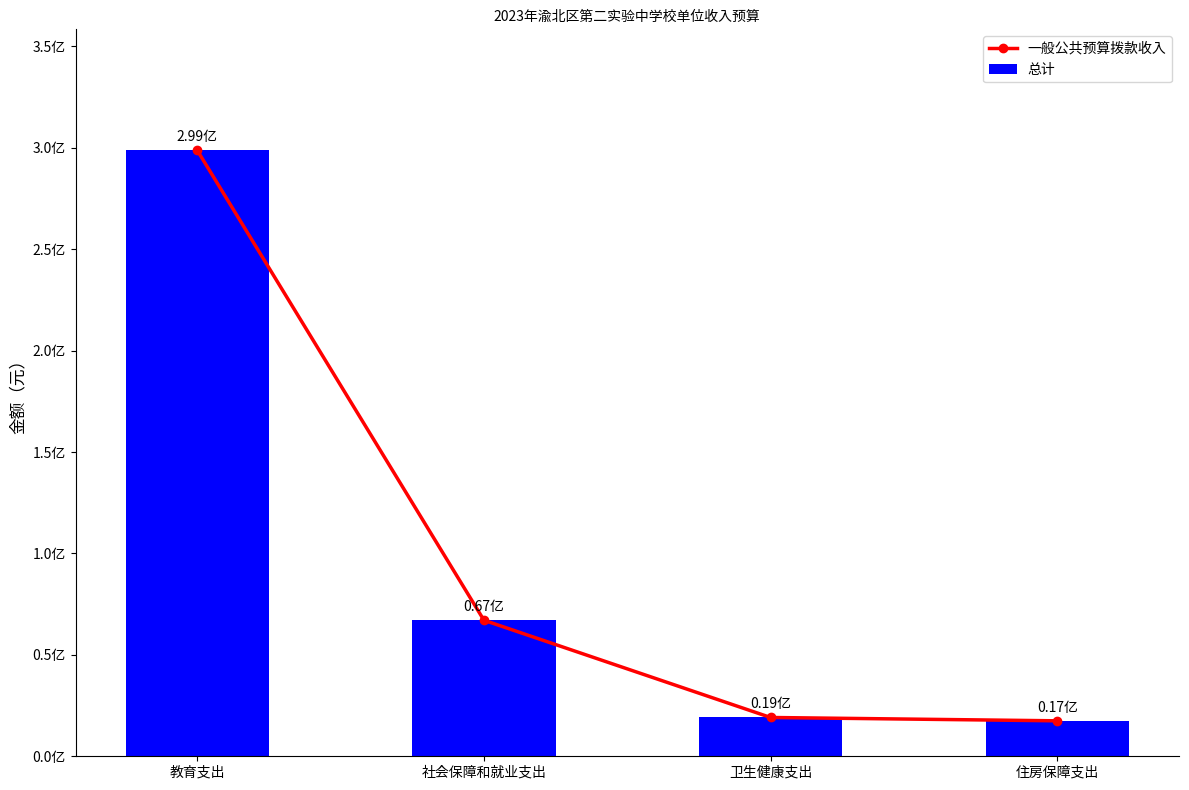

How many groups of bars are there?

4